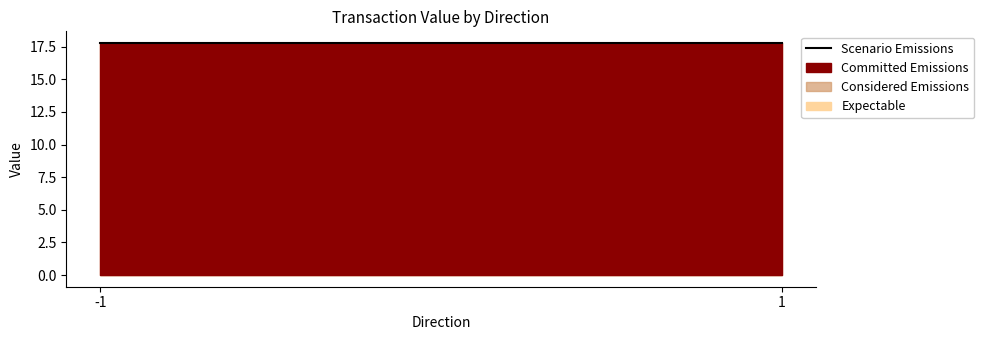

Which series has the widest spread of values?

Committed Emissions